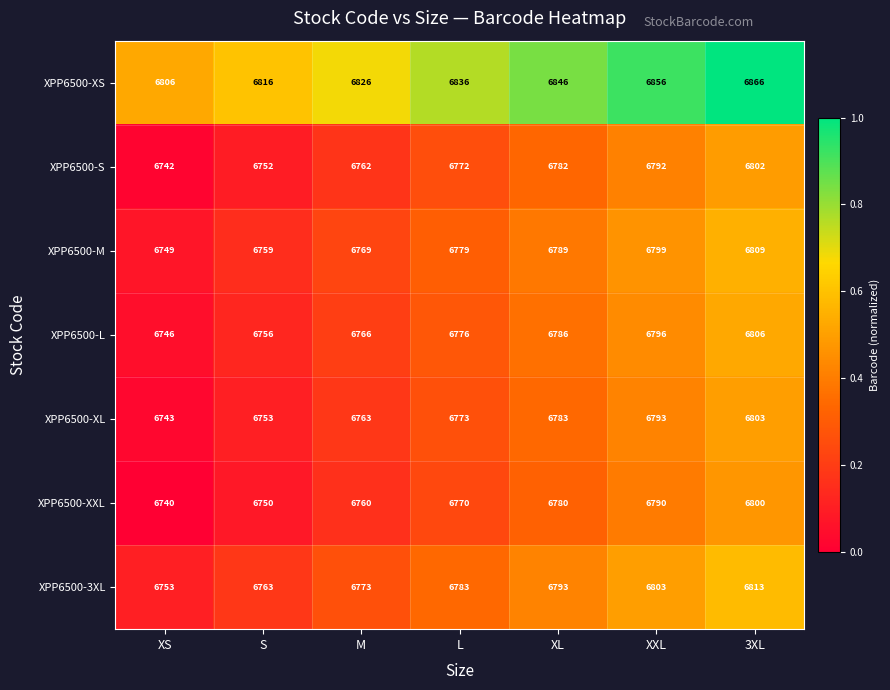

The XPP6500-S series shows 6782 at XL. True or false?

True